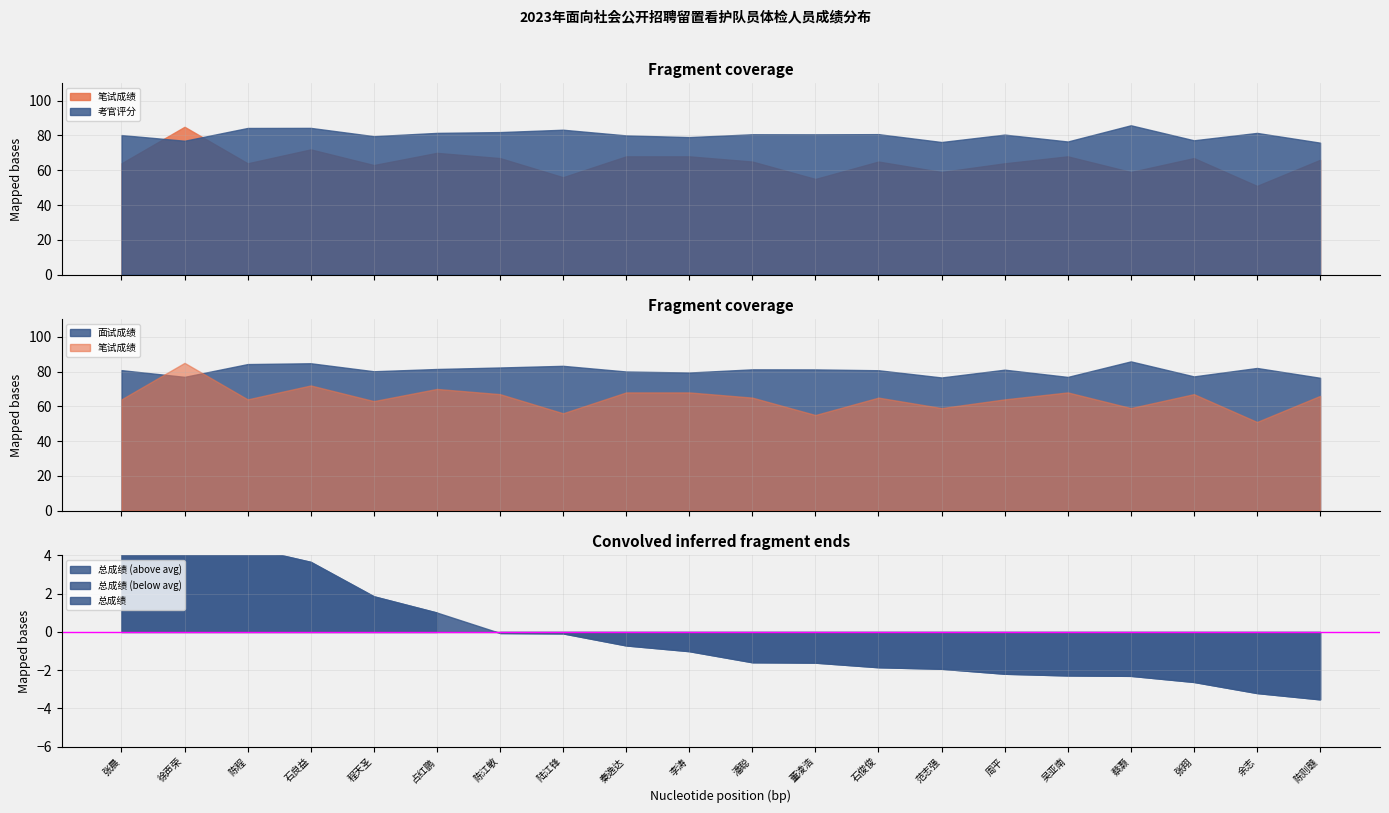

At which category does the chart reach its minimum across all series?

余志